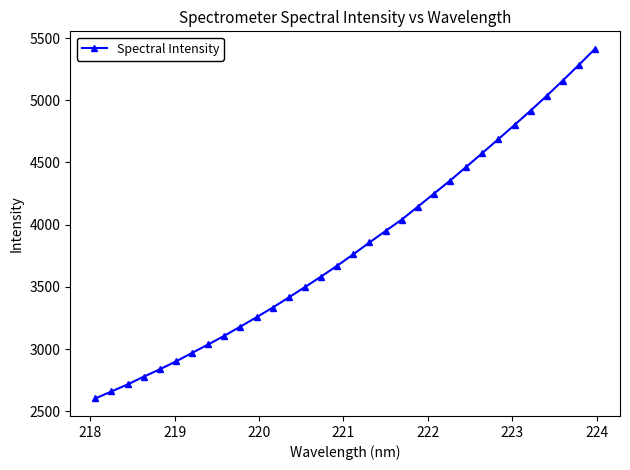

Does the chart display data point markers on the line(s)?

Yes